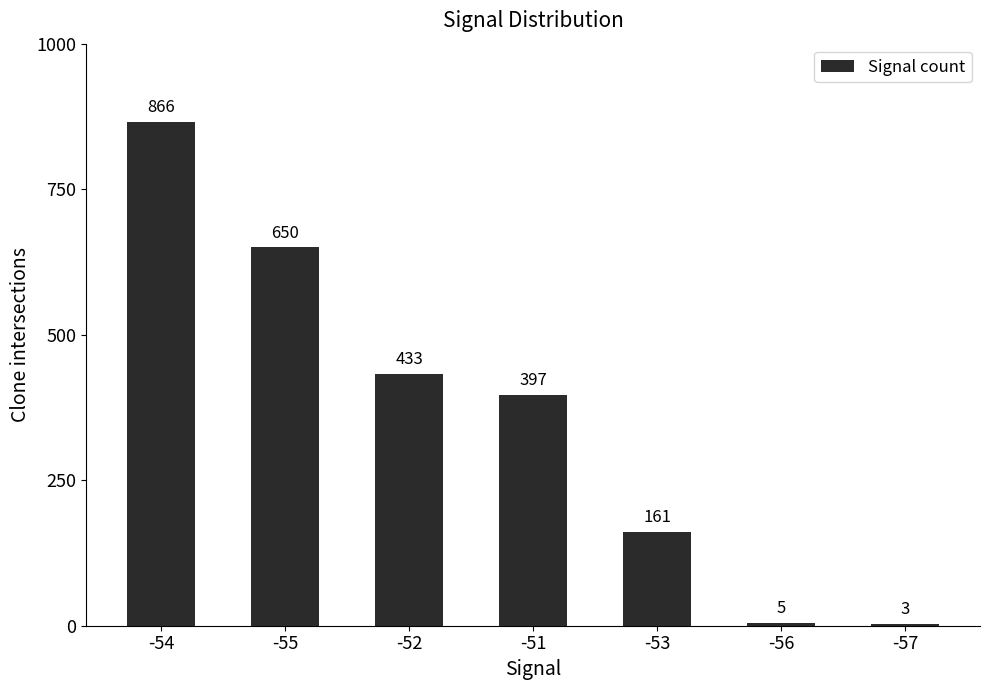

What is the smallest value displayed?

3